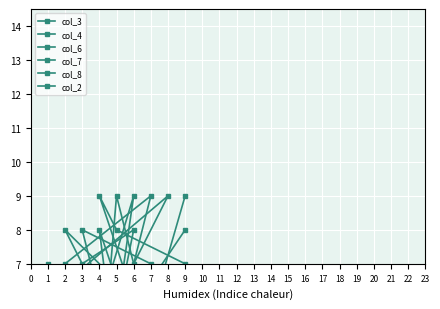

At which label does col_2 reach its peak?

9